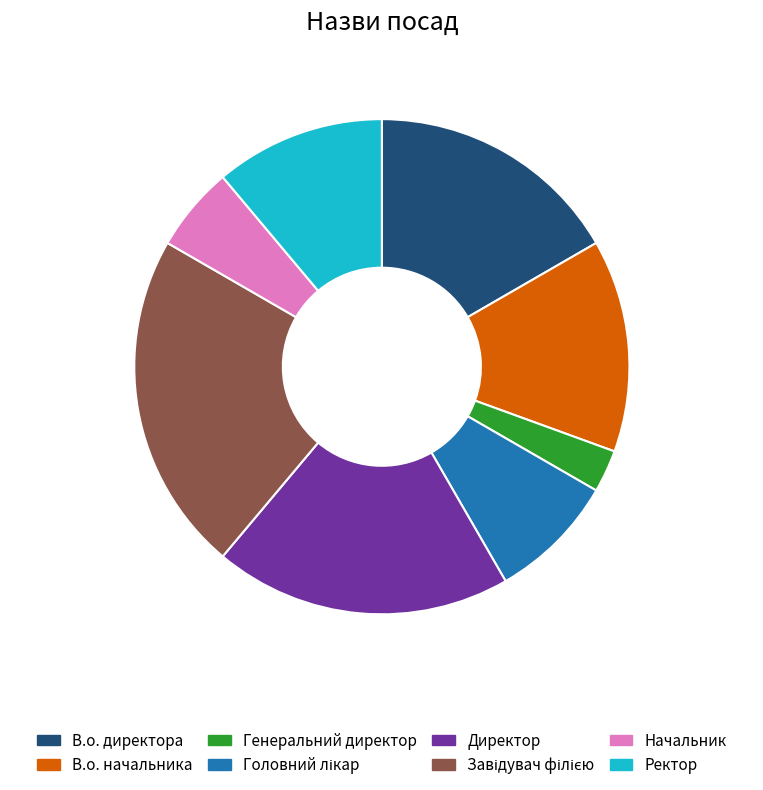

How many slices are in this pie chart?

8